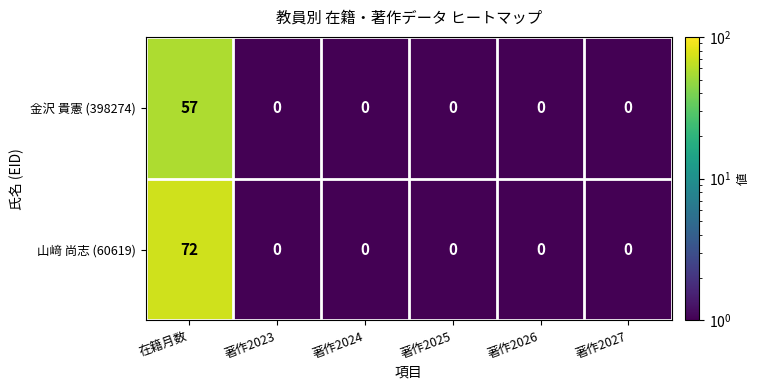

Is it true that 金沢 貴憲 (398274) equals 0 at 著作2024?

True